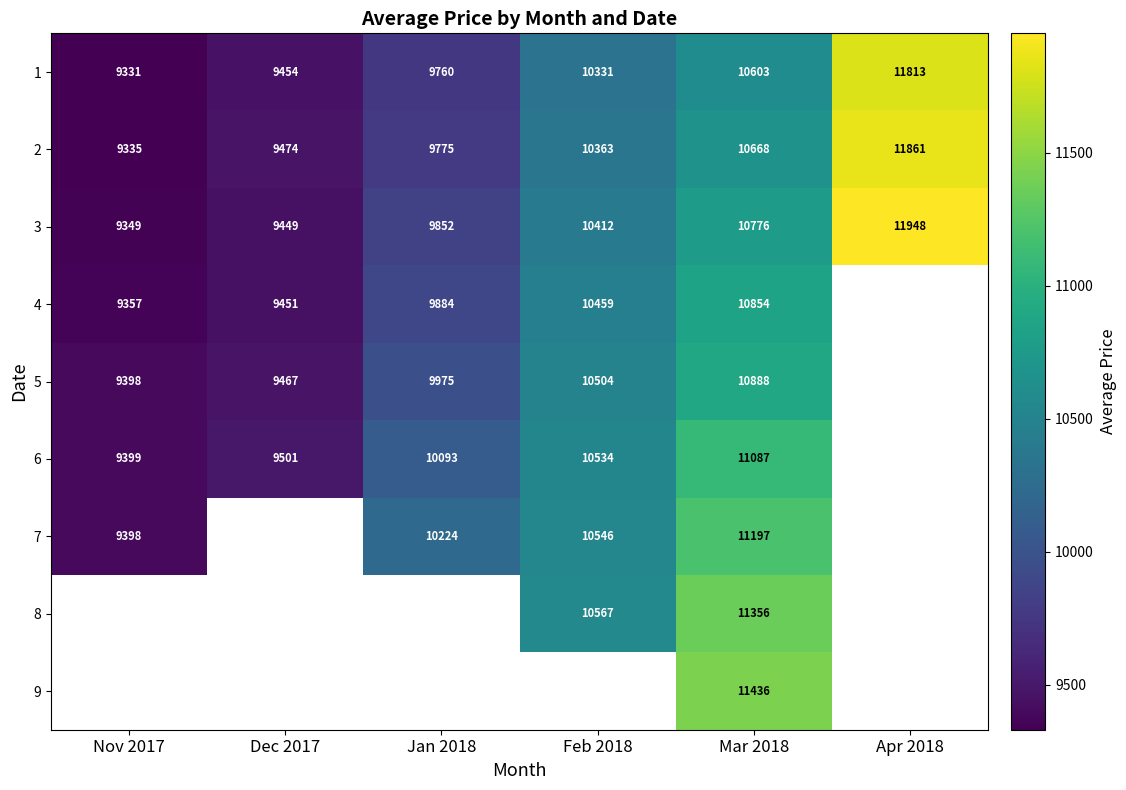

Is the value of 2 at Feb 2018 greater than the value of 5 at Jan 2018?

Yes